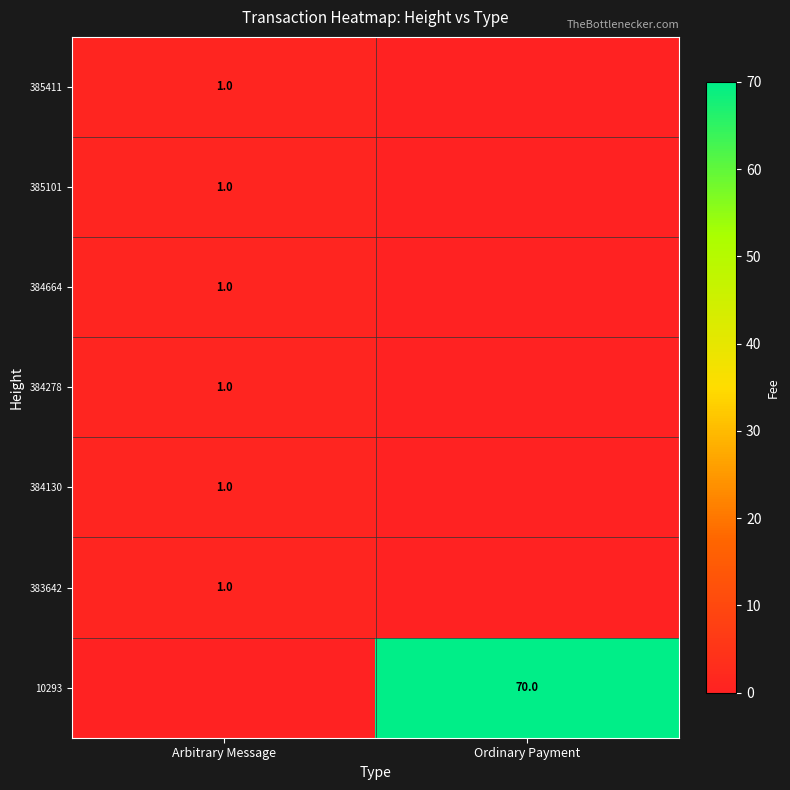

Is it true that 385411 equals 1 at Arbitrary Message?

True